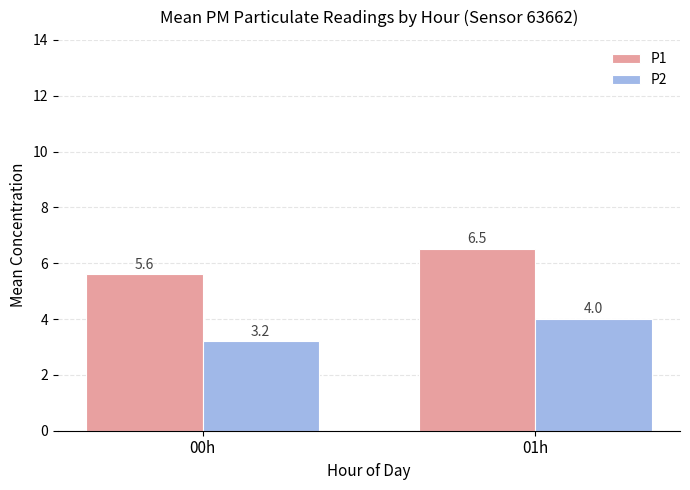

What is the sum of all P2 values?

7.2